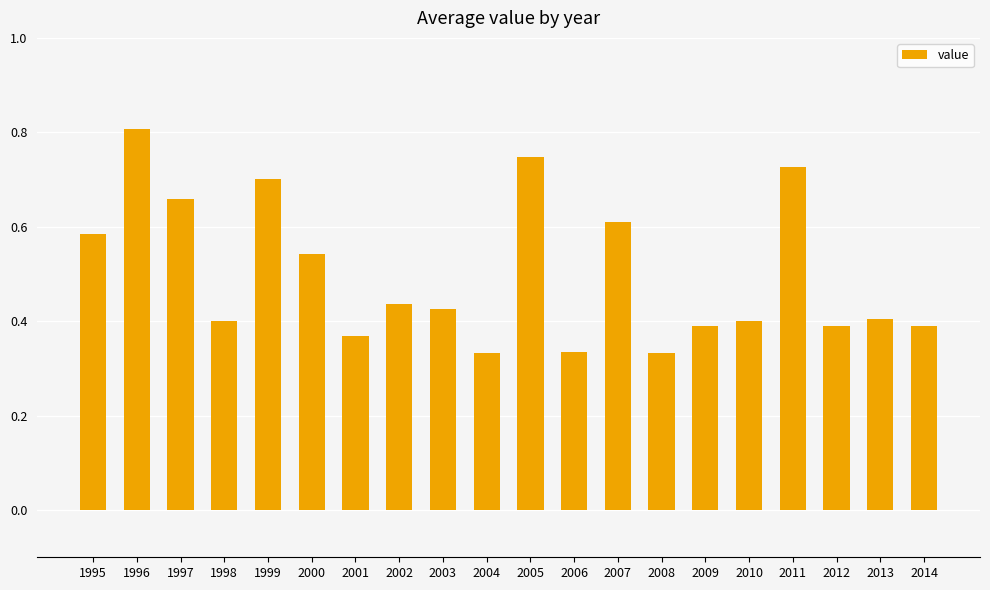

Between 1997 and 2000, which is larger?

1997